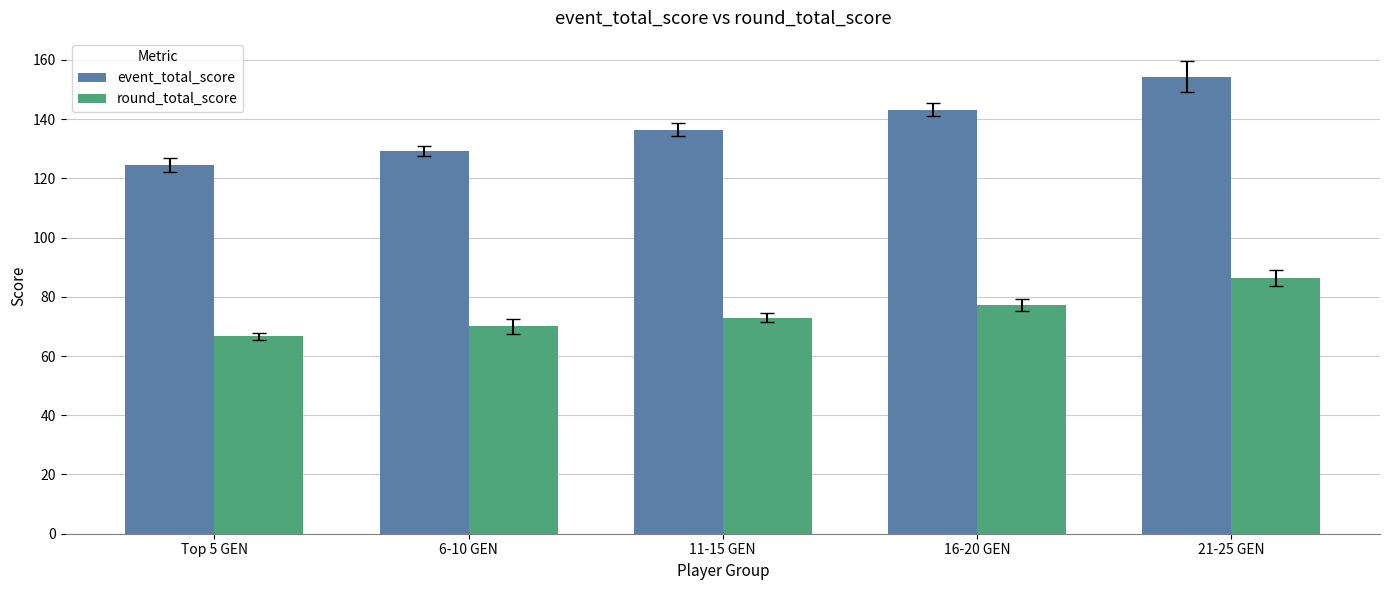

What is the label of the 3rd bar from the left?

11-15 GEN